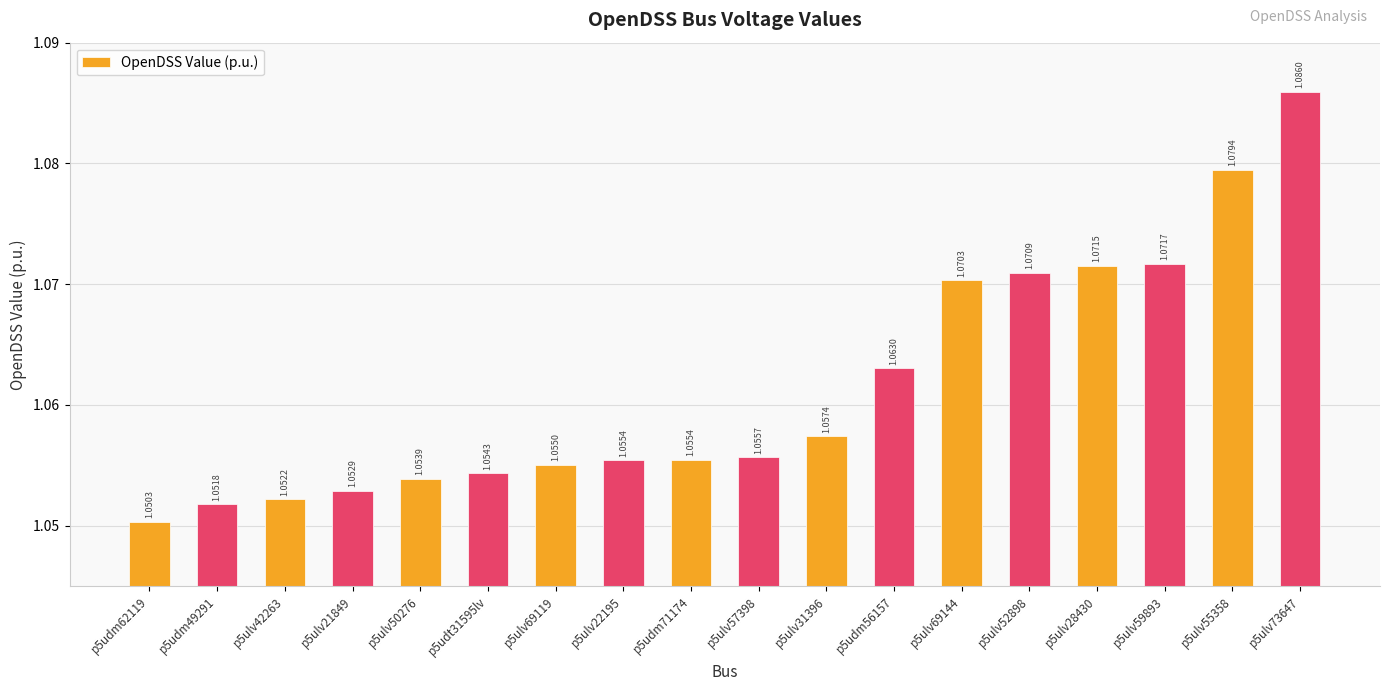

What position from the right is p5ulv28430?

4